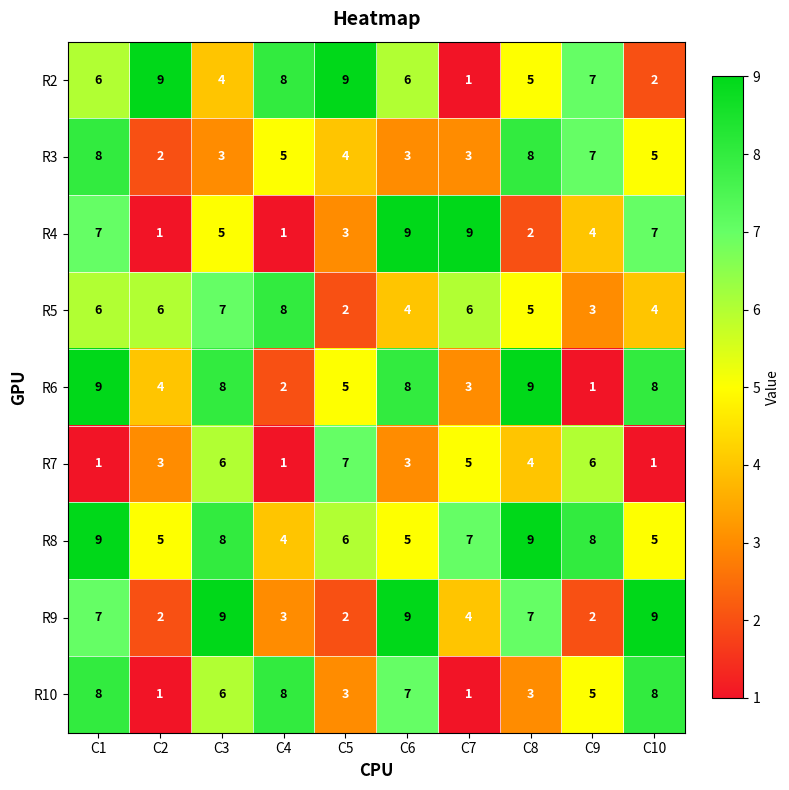

What is the sum of the R8 values at C5 and C4?

10